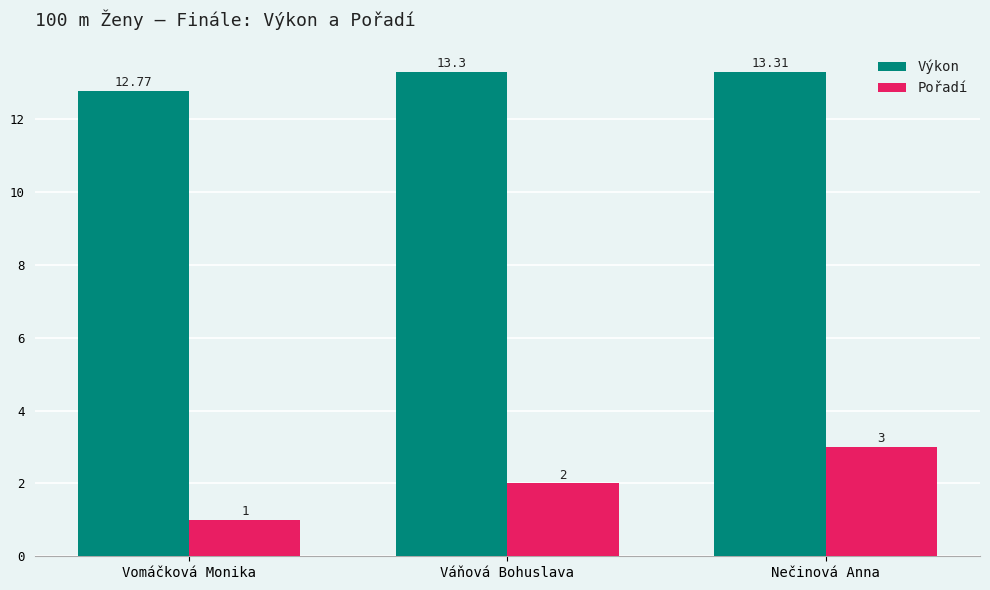

At Váňová Bohuslava, list the series in order from smallest to largest.

Pořadí, Výkon